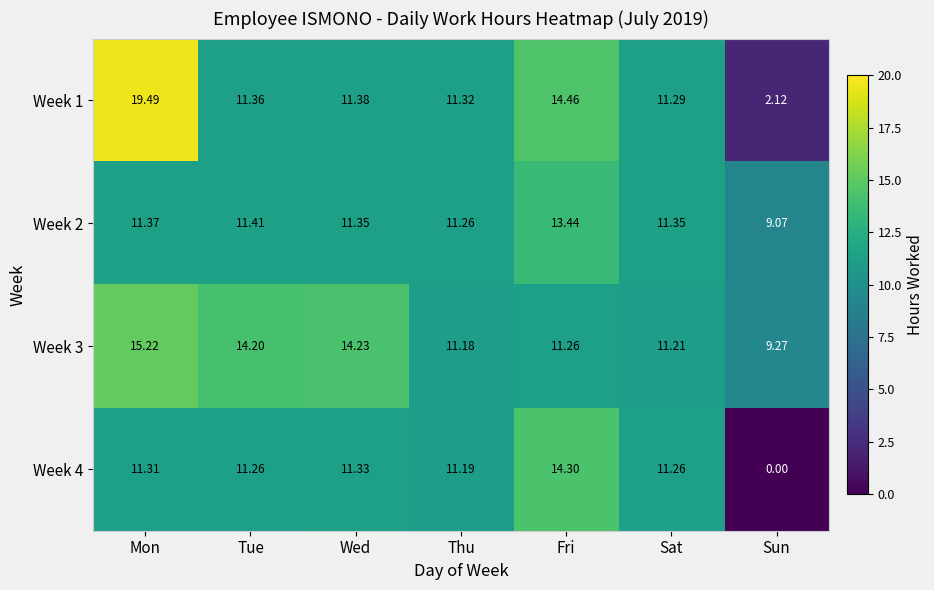

At how many categories does at least one series exceed 16?

1